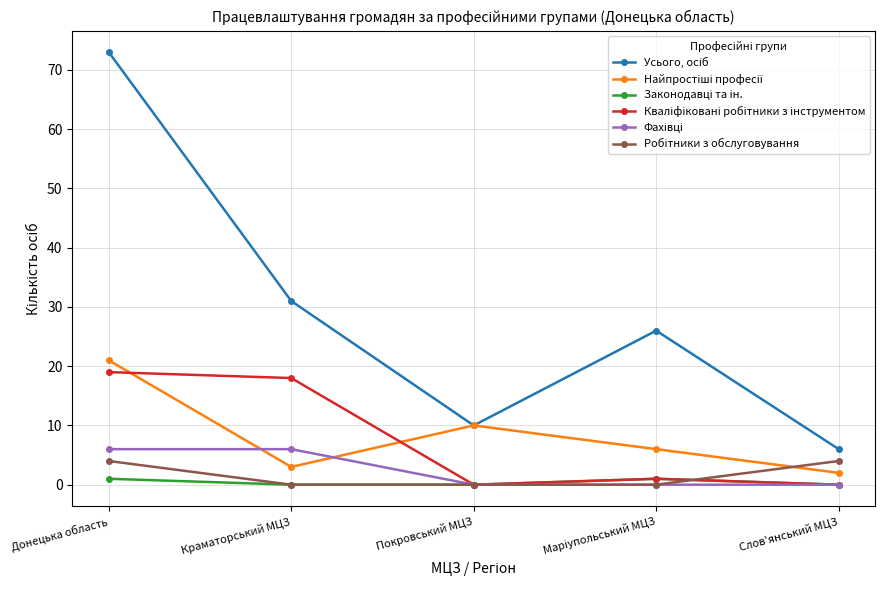

What is the maximum value shown in the chart?

73